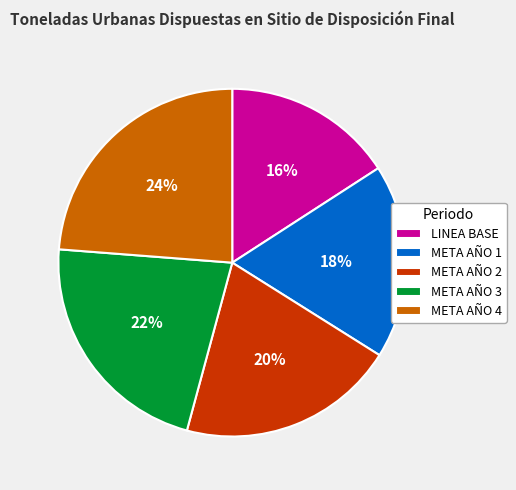

Approximately how many times larger is the value at META AÑO 2 compared to META AÑO 1?

1.1